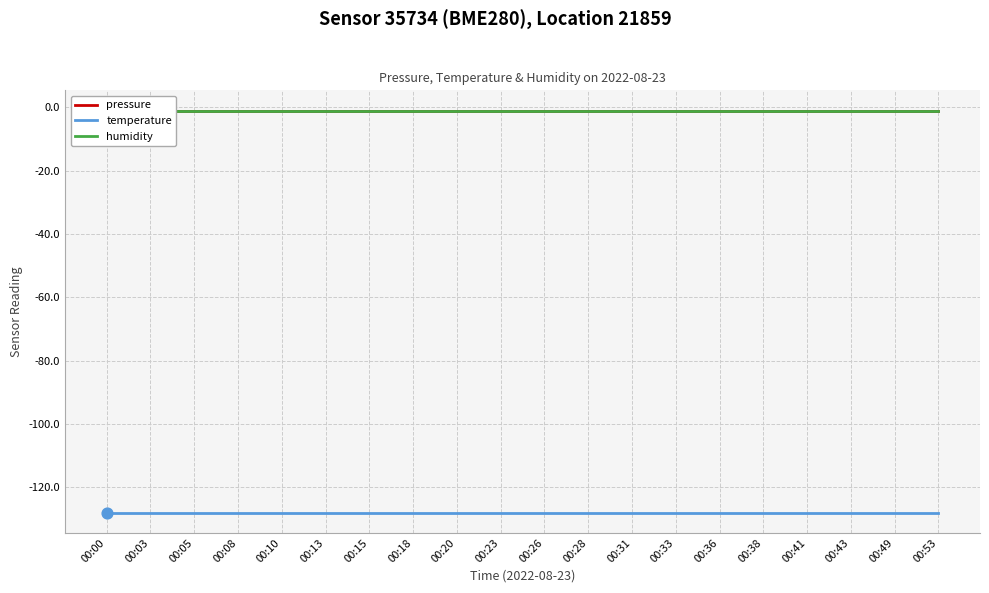

Which series reaches the maximum Y coordinate?

pressure